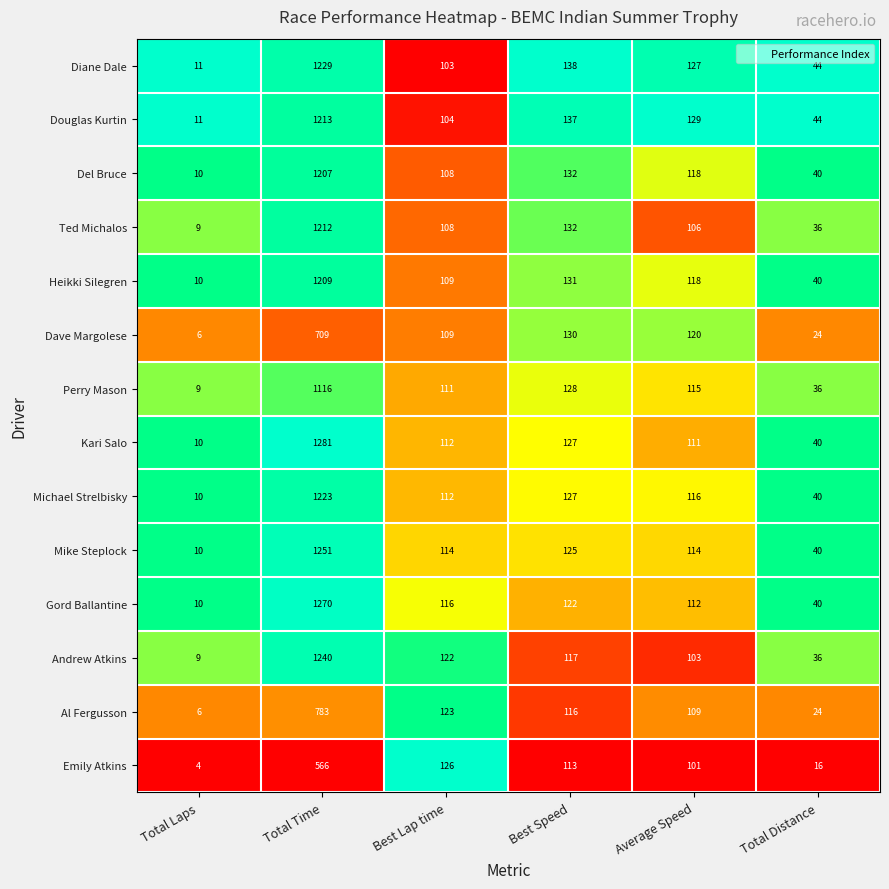

Is it true that Del Bruce equals 40 at Total Distance?

True